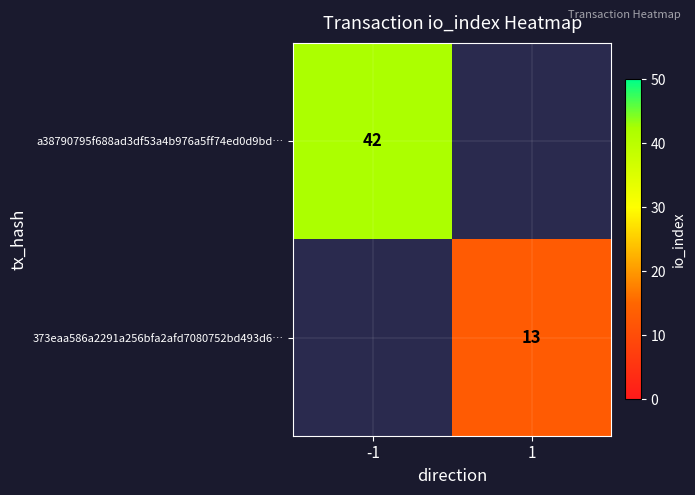

Is it true that a38790795f688ad3df53a4b976a5ff74ed0d9bd… equals 42 at -1?

True